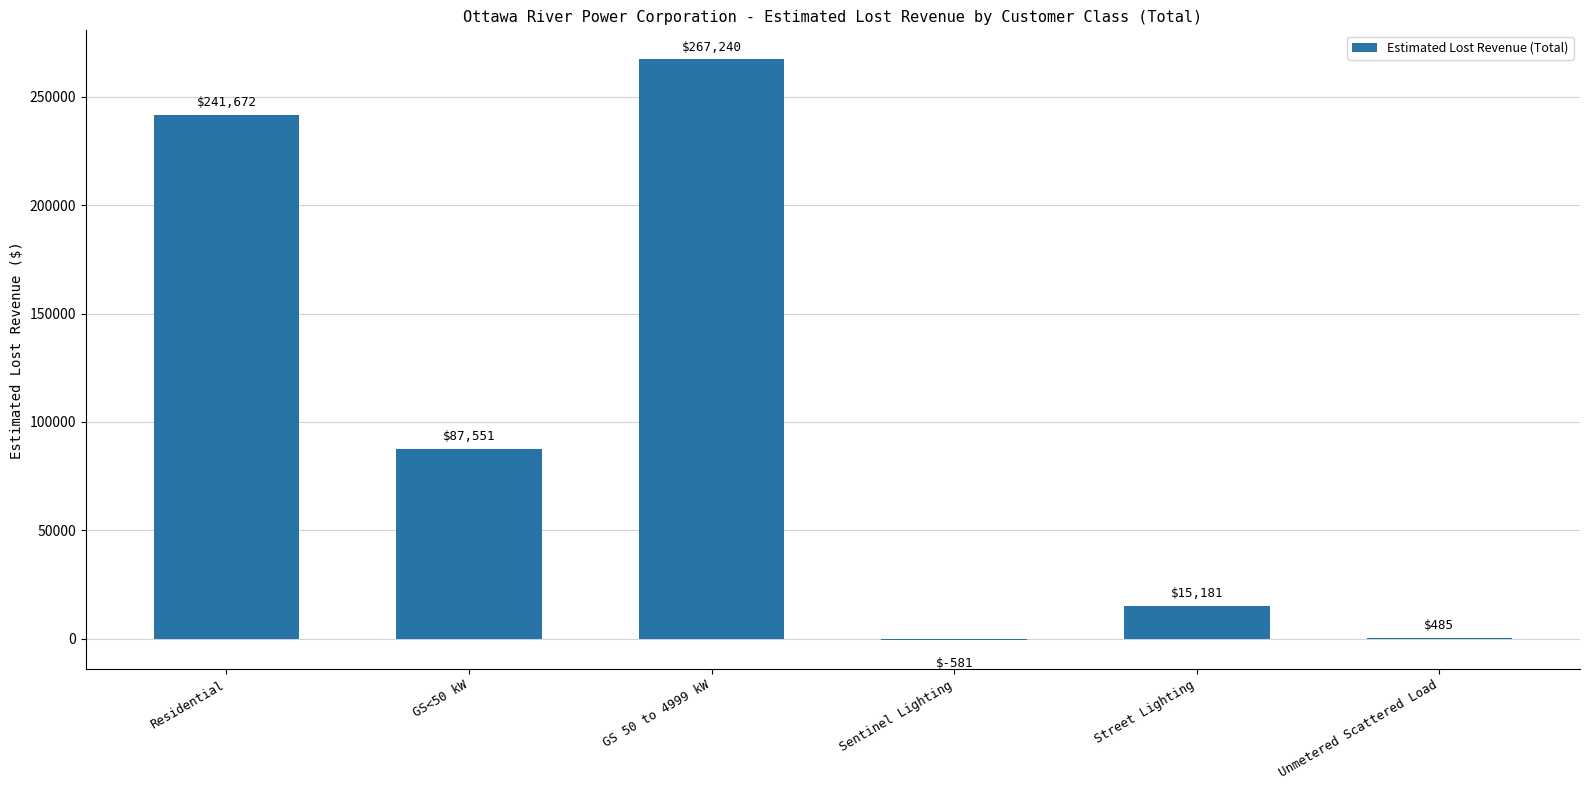

Does the chart contain stacked bars?

No